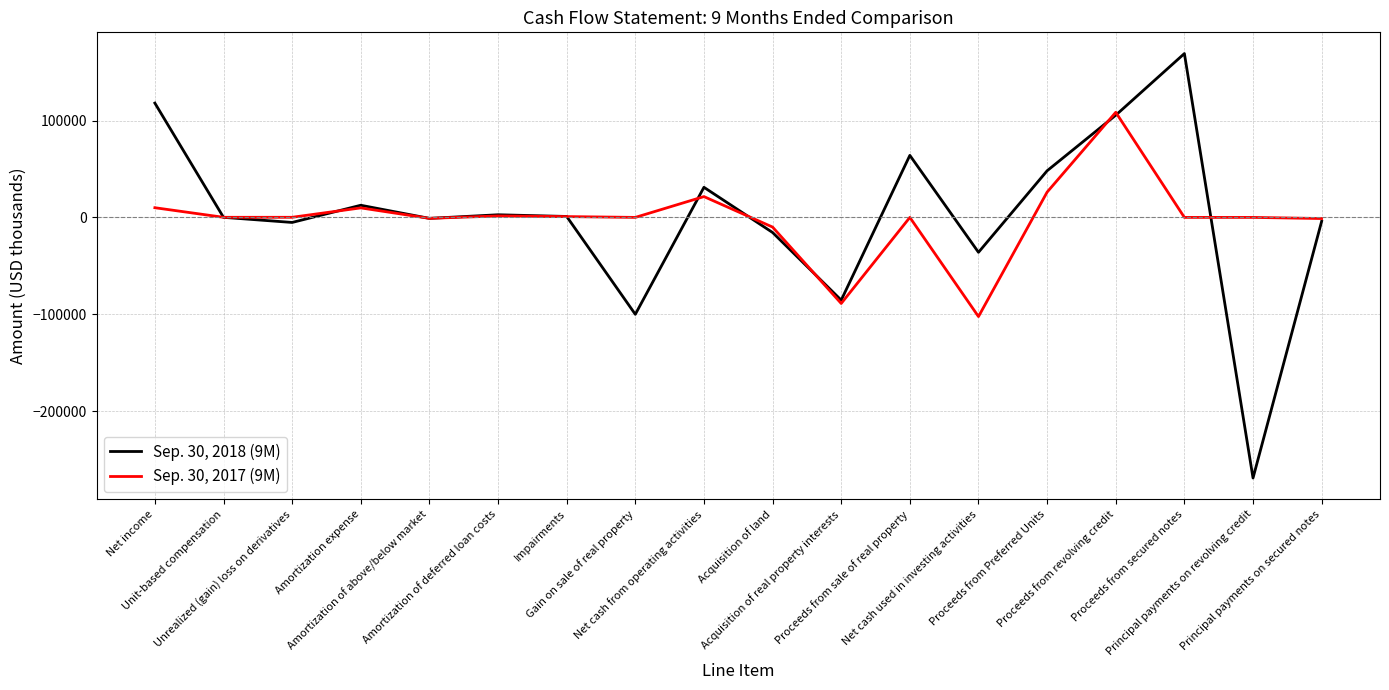

At which category does Sep. 30, 2018 (9M) reach its first local peak?

Amortization expense